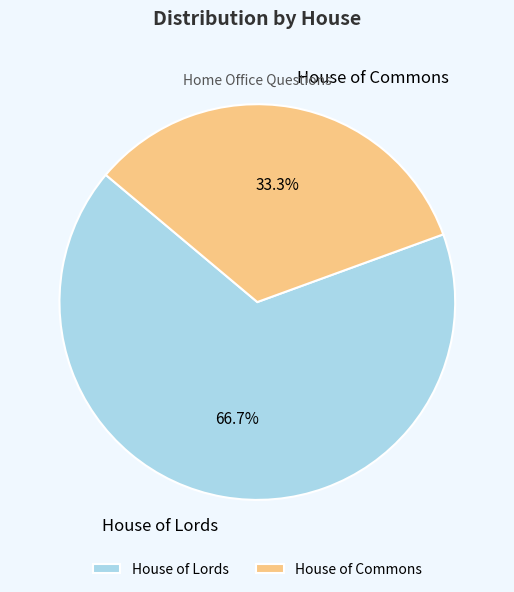

What is the majority slice?

House of Lords